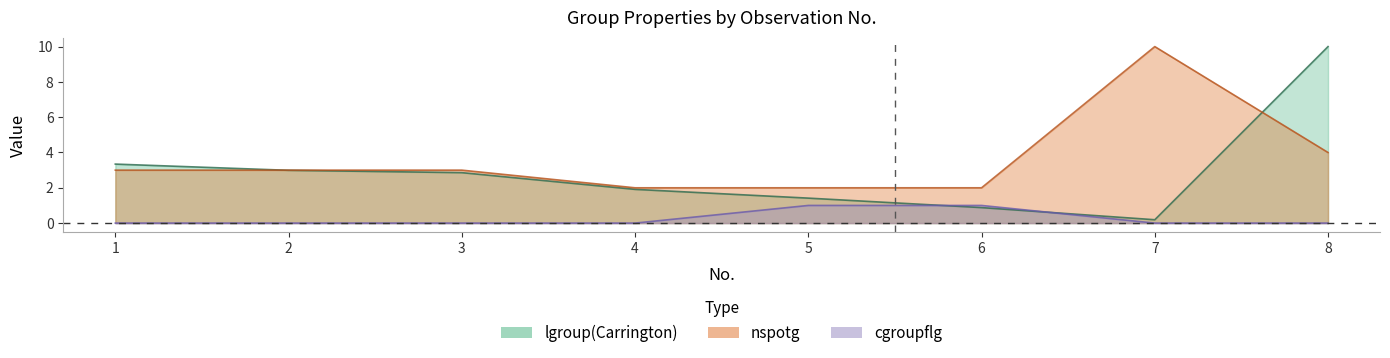

What is the total value across all series at 6?

3.9